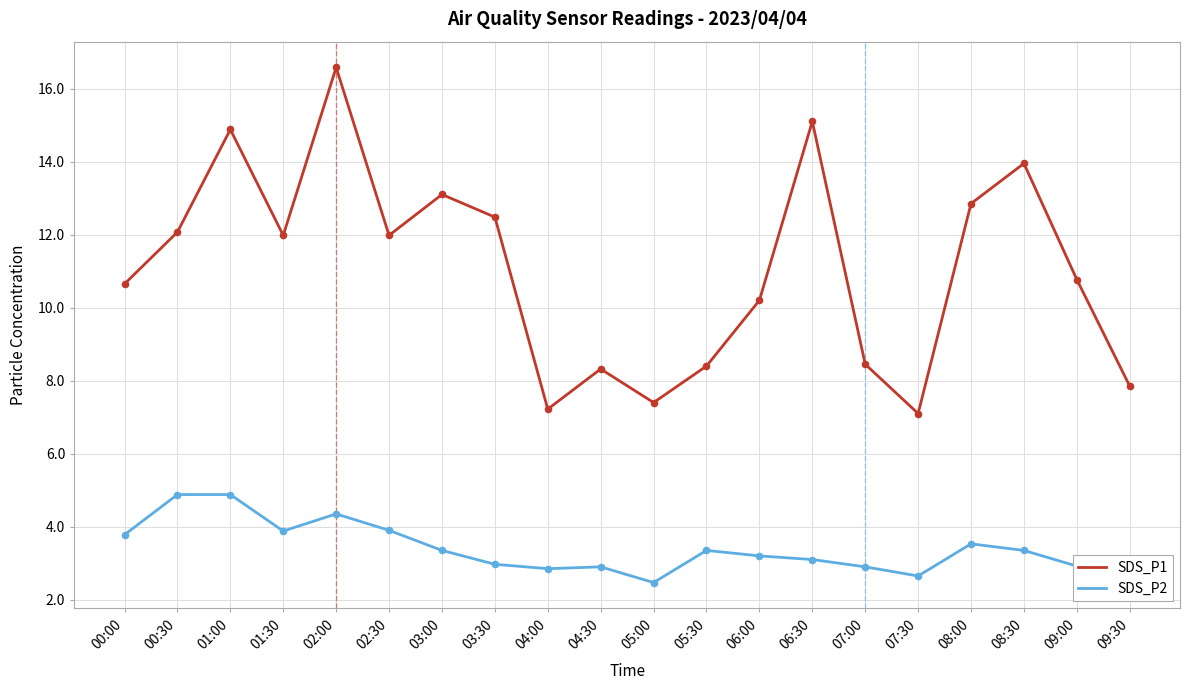

Which series has the largest total across all categories?

SDS_P1